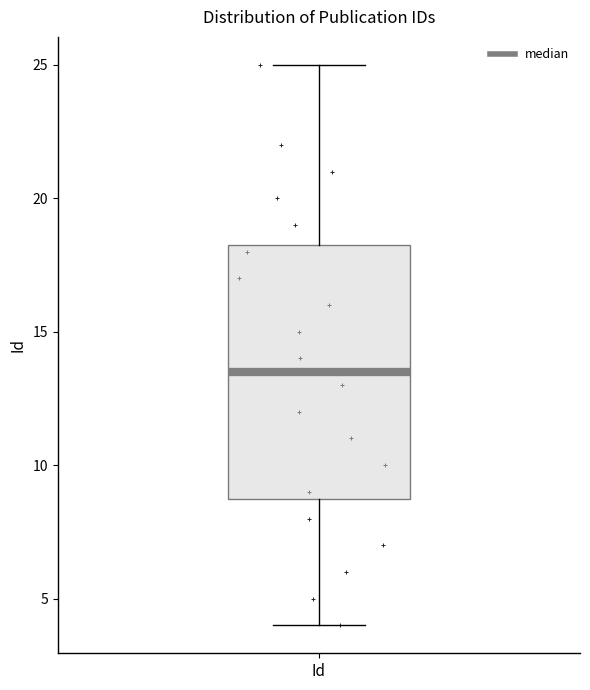

Where is the lower edge of the box for Id on the y-axis? The values are not printed on the chart, so give them approximately, as read against the axis.

9.0